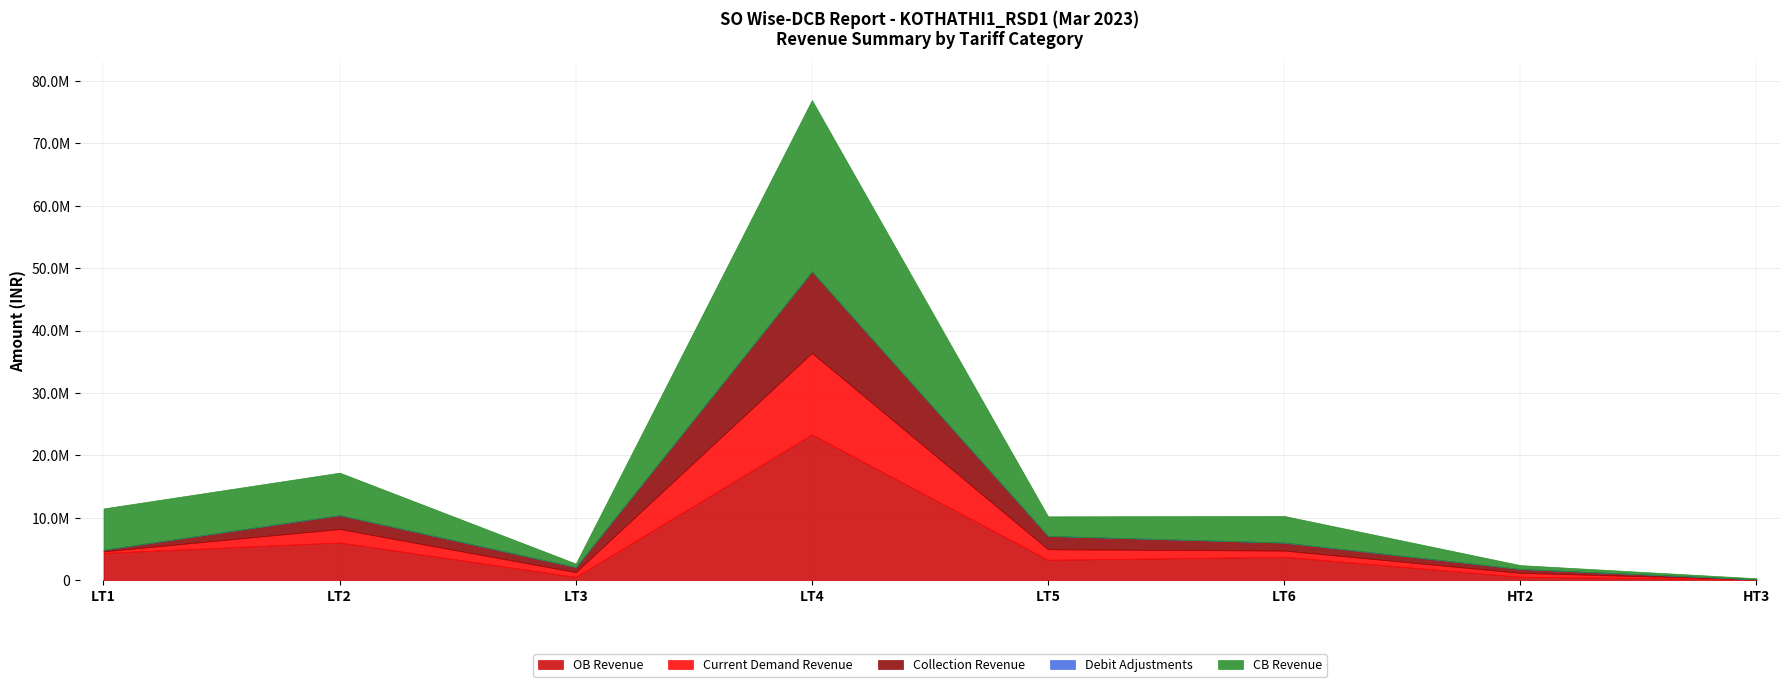

Where is the first local maximum for Debit Adjustments?

LT3